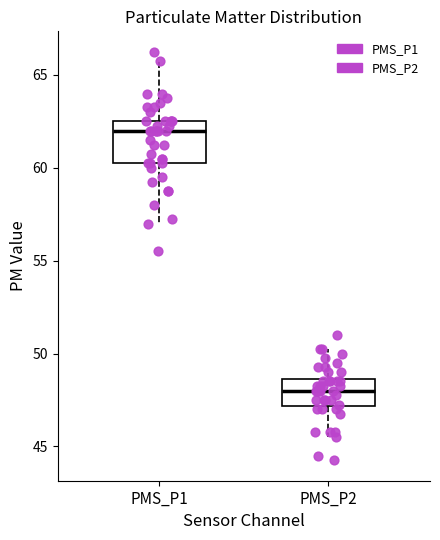

Reading left to right, read every box against the y-axis: the position of its median line, the range the box covers, and the ends of its whiskers. The values are not printed on the chart, so give them approximately, as read against the axis.

PMS_P1: median 62.0, box 60.5 to 62.5, whiskers 57.0 to 66.0
PMS_P2: median 48.0, box 47.0 to 48.5, whiskers 45.5 to 50.5